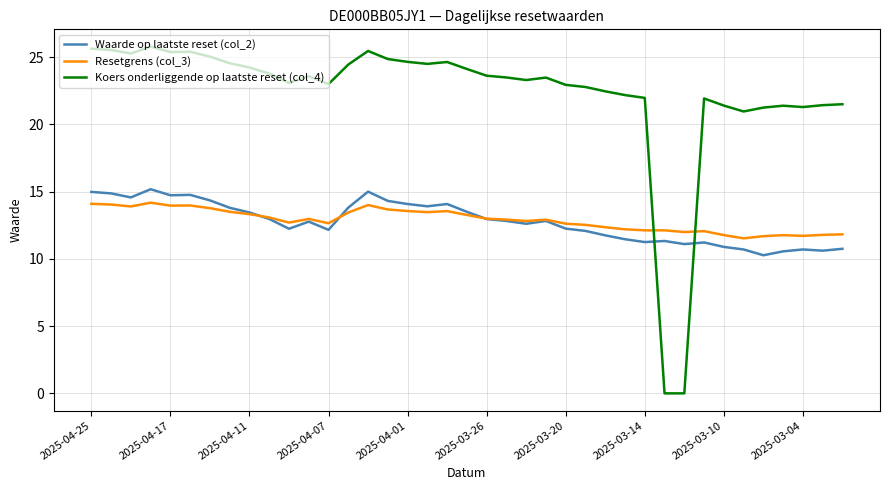

At how many categories does at least one series exceed 8?

39